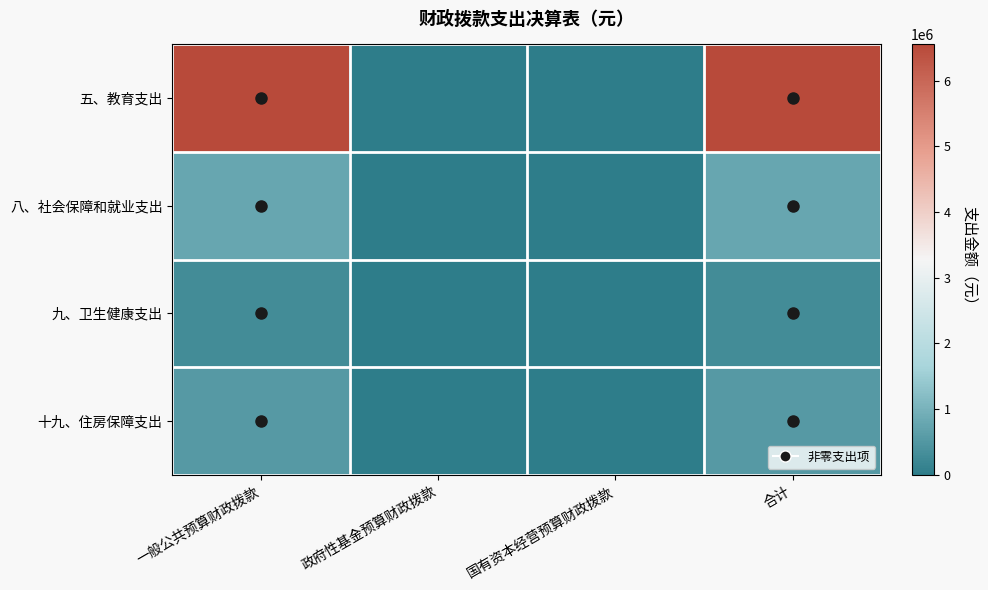

How many distinct data groups are displayed?

4